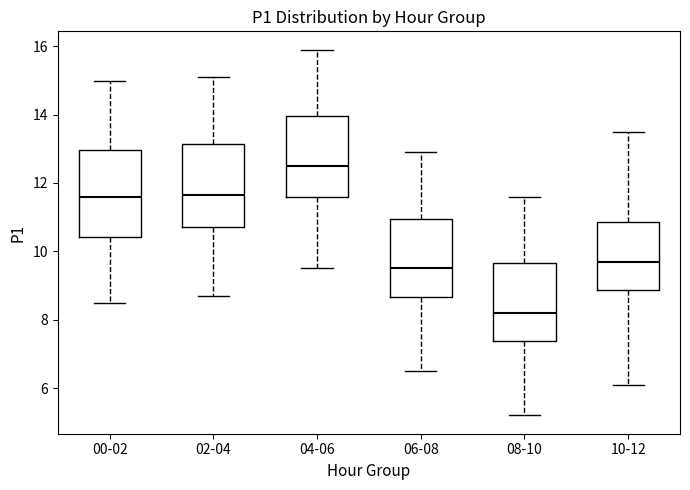

Reading left to right, read every box against the y-axis: the position of its median line, the range the box covers, and the ends of its whiskers. The values are not printed on the chart, so give them approximately, as read against the axis.

00-02: median 11.6, box 10.4 to 13.0, whiskers 8.4 to 15.0
02-04: median 11.6, box 10.8 to 13.2, whiskers 8.8 to 15.2
04-06: median 12.6, box 11.6 to 14.0, whiskers 9.6 to 16.0
06-08: median 9.6, box 8.6 to 11.0, whiskers 6.6 to 13.0
08-10: median 8.2, box 7.4 to 9.6, whiskers 5.2 to 11.6
10-12: median 9.8, box 8.8 to 10.8, whiskers 6.2 to 13.6